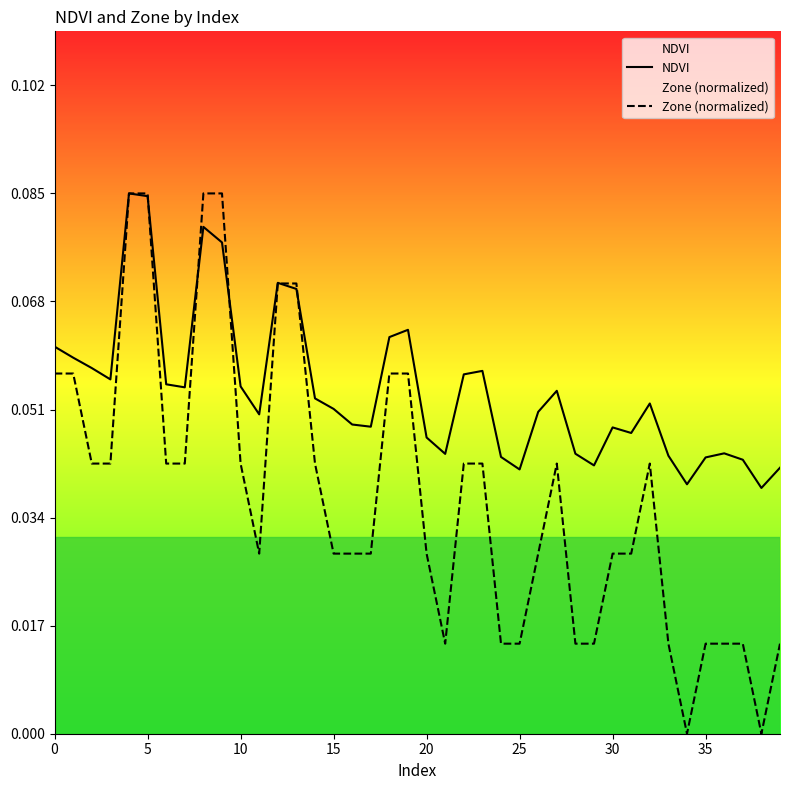

Which series has the largest range (max minus min)?

Zone (normalized)